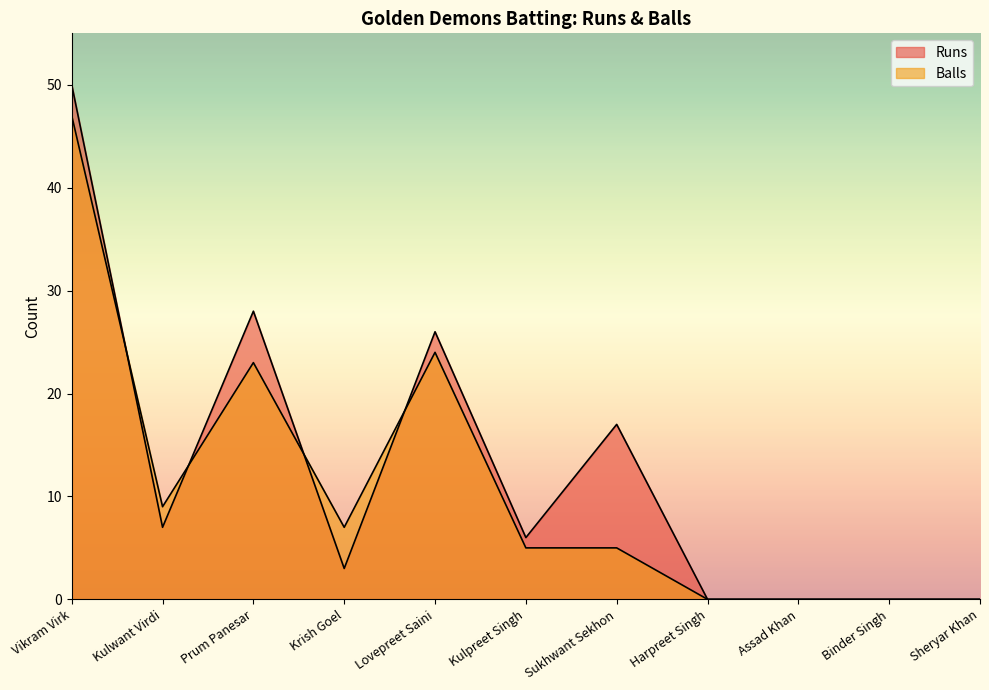

Which series ends up on top after the final intersection of Balls and Runs?

Runs